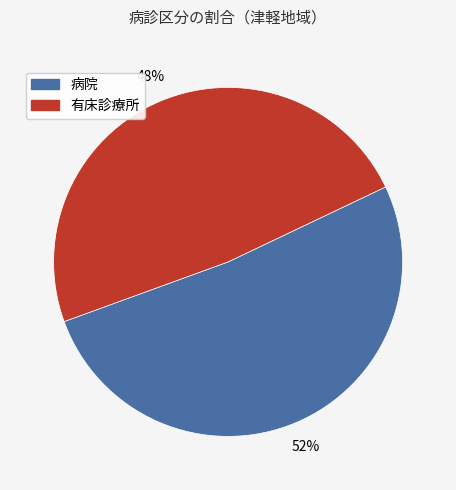

Is 病院 the majority of the pie?

Yes